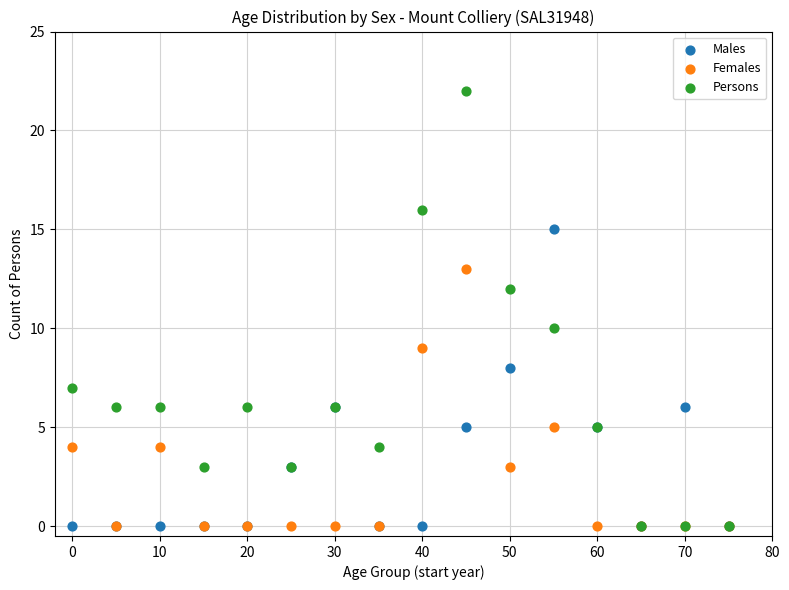

Which series contains the highest Y value?

Persons